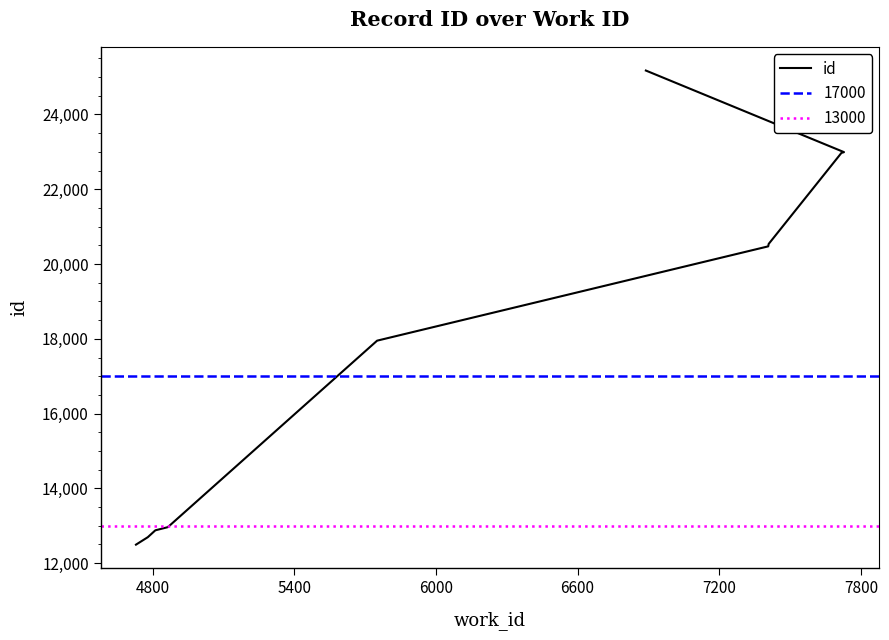

How many values are below 20473?

5